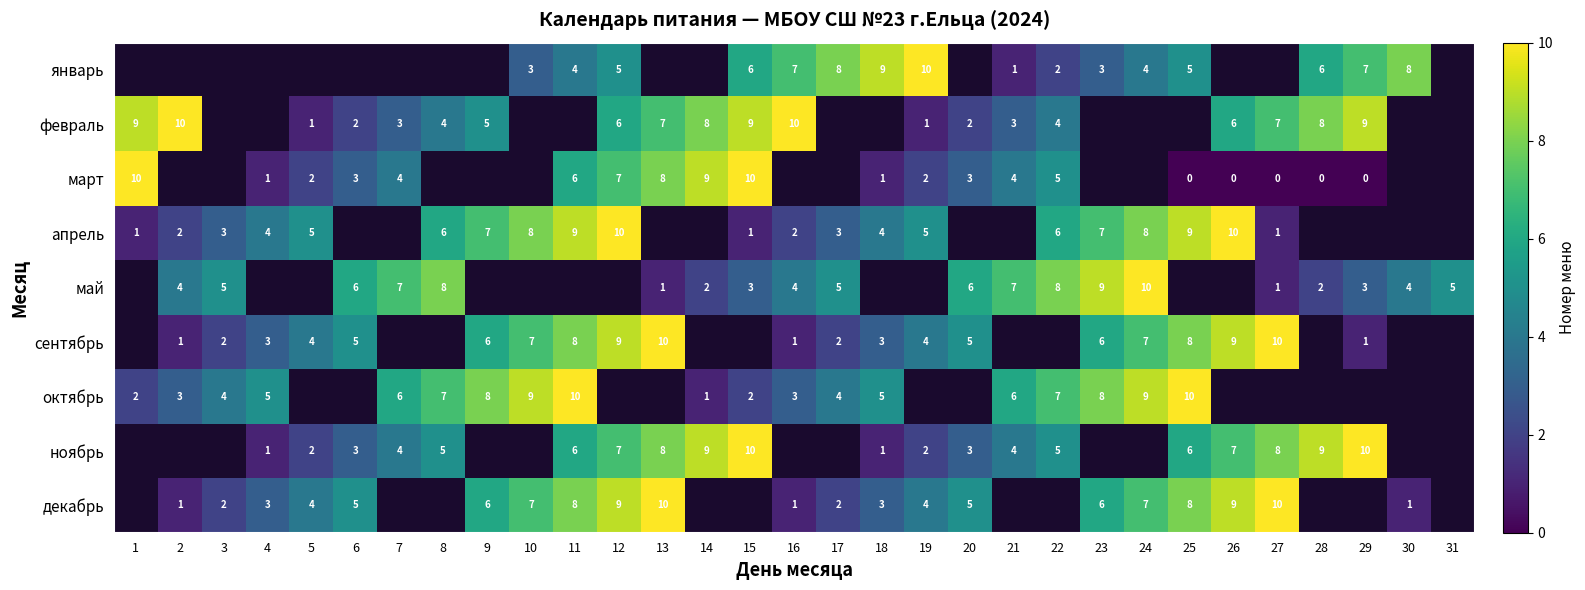

The value of декабрь at 27 is 13. True or false?

False